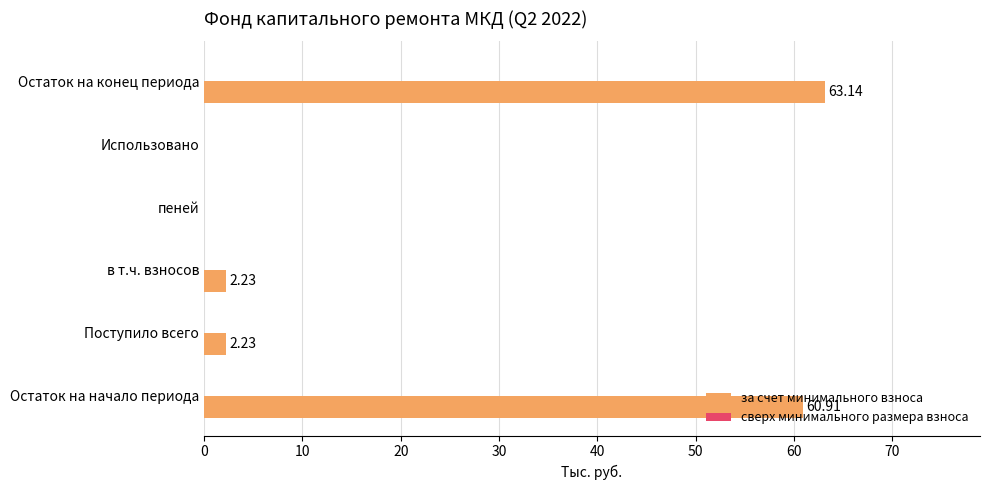

Which label corresponds to the largest value in the chart?

Остаток на конец периода